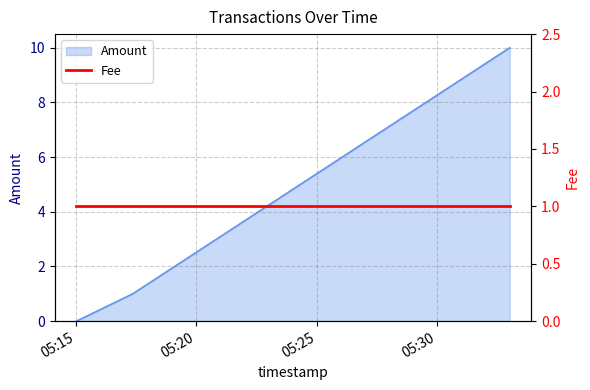

Count the number of categories in the chart.

3